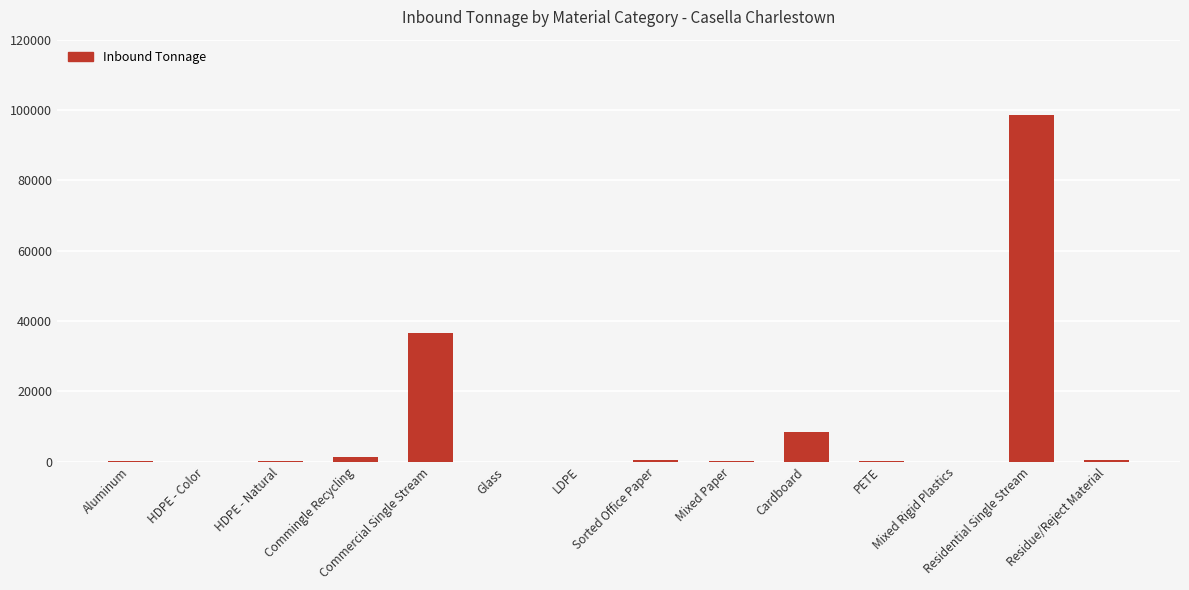

How many distinct data groups are displayed?

1